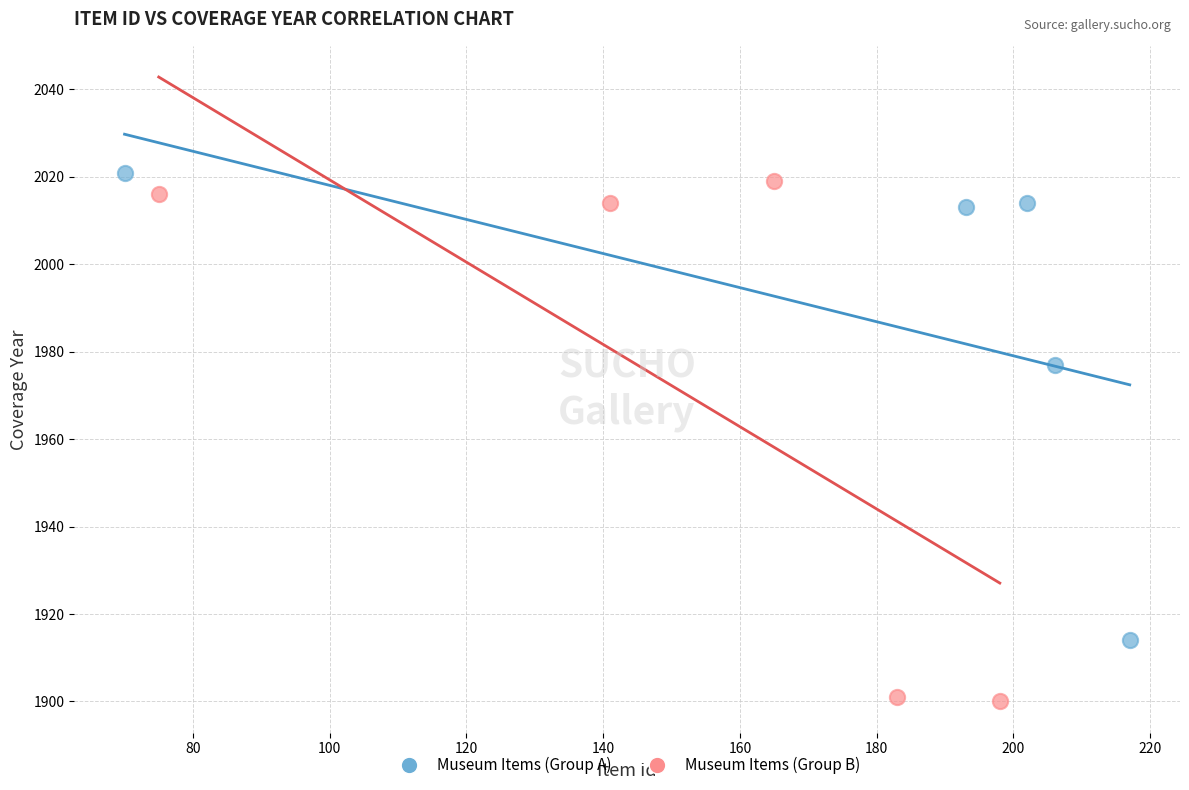

Which series contains the lowest Y value?

Museum Items (Group B)